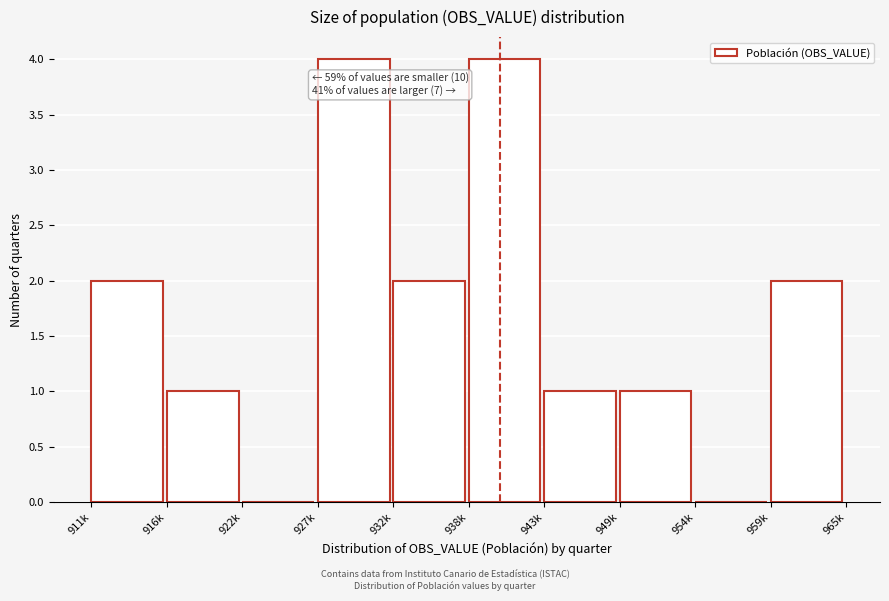

Reading left to right, list all the values displayed in this chart.

911k=2	916k=1	922k=0	927k=4	932k=2	938k=4	943k=1	949k=1	954k=0	959k=2